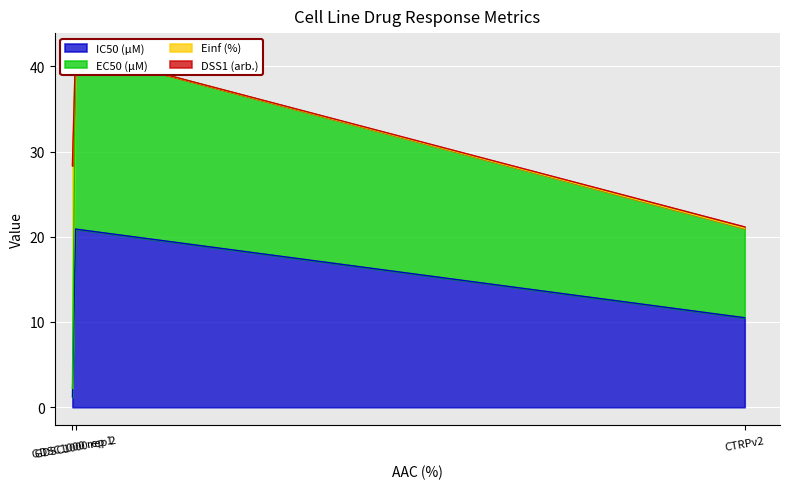

What is the label of the 1st point from the right?

CTRPv2